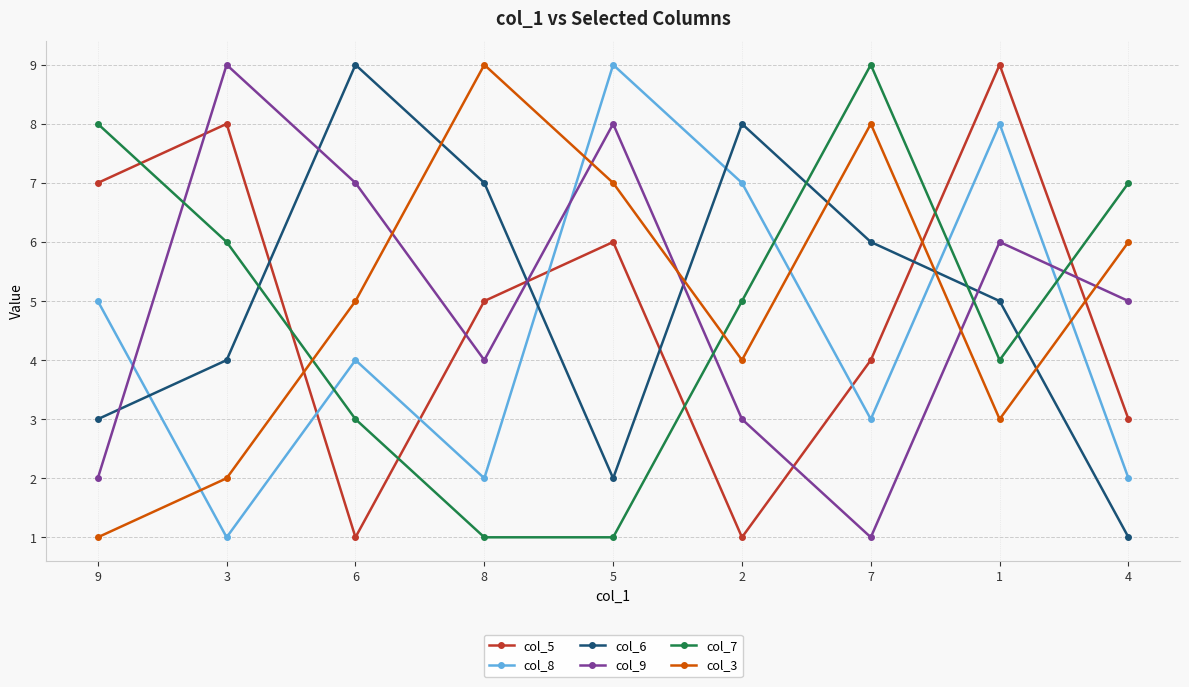

What is the difference between the col_6 values at 5 and 6?

7